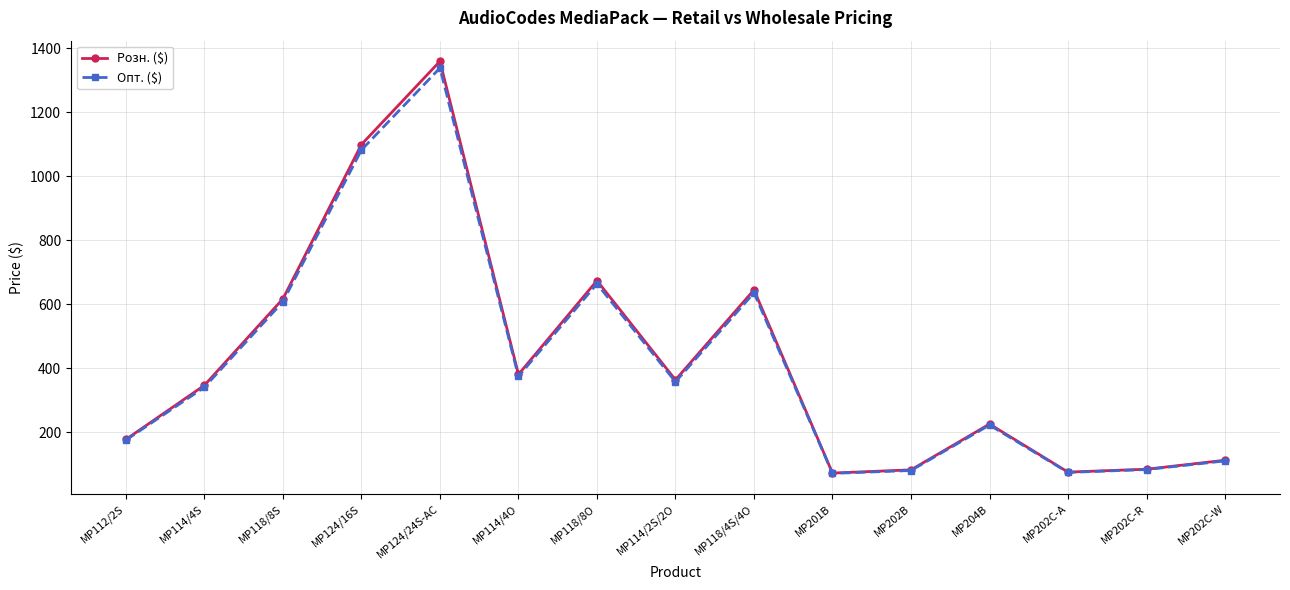

What is the spread (max minus min) of values at MP118/8O?

10